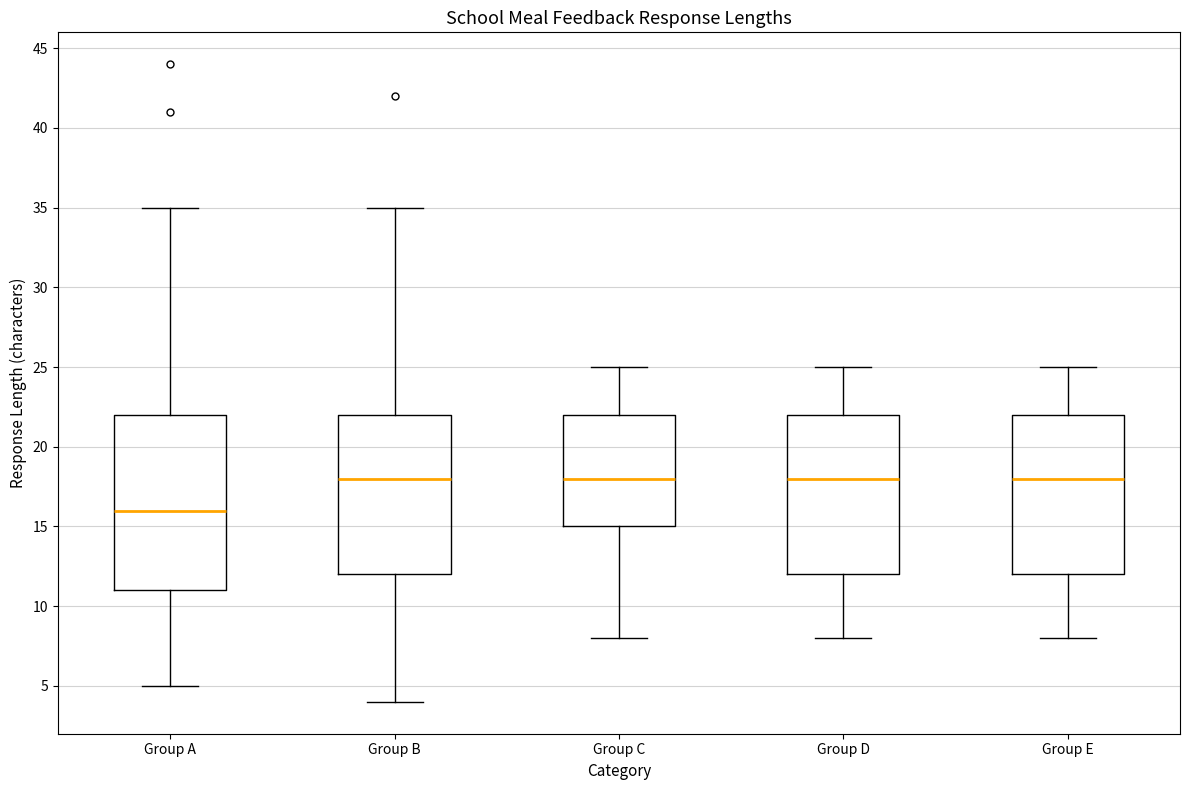

Reading left to right, read every box against the y-axis: the position of its median line, the range the box covers, and the ends of its whiskers. The values are not printed on the chart, so give them approximately, as read against the axis.

Group A: median 16, box 11 to 22, whiskers 5 to 35
Group B: median 18, box 12 to 22, whiskers 4 to 35
Group C: median 18, box 15 to 22, whiskers 8 to 25
Group D: median 18, box 12 to 22, whiskers 8 to 25
Group E: median 18, box 12 to 22, whiskers 8 to 25